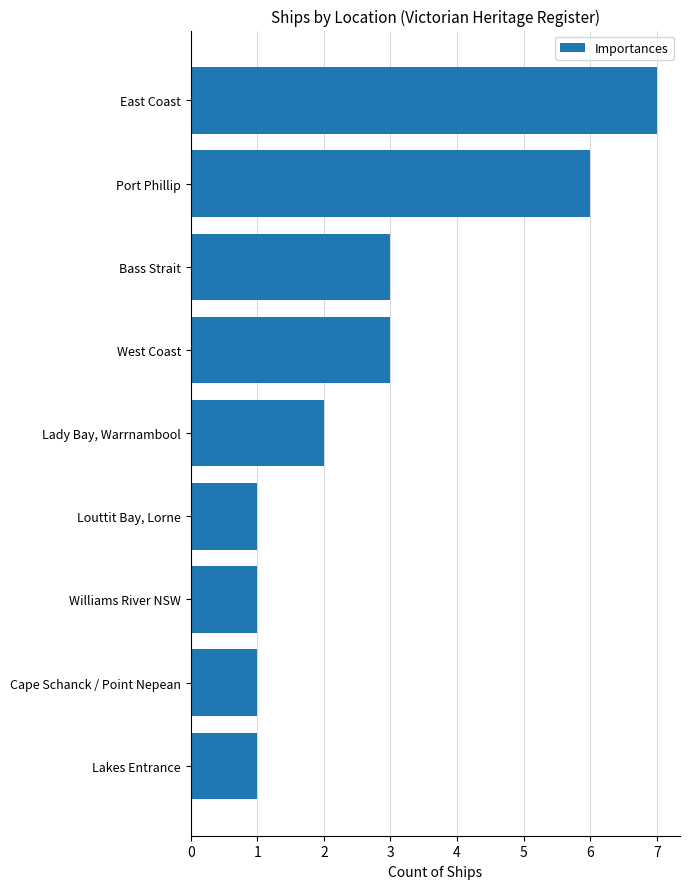

Reading top to bottom, what are all the values shown in this chart?

East Coast=7	Port Phillip=6	Bass Strait=3	West Coast=3	Lady Bay, Warrnambool=2	Louttit Bay, Lorne=1	Williams River NSW=1	Cape Schanck / Point Nepean=1	Lakes Entrance=1